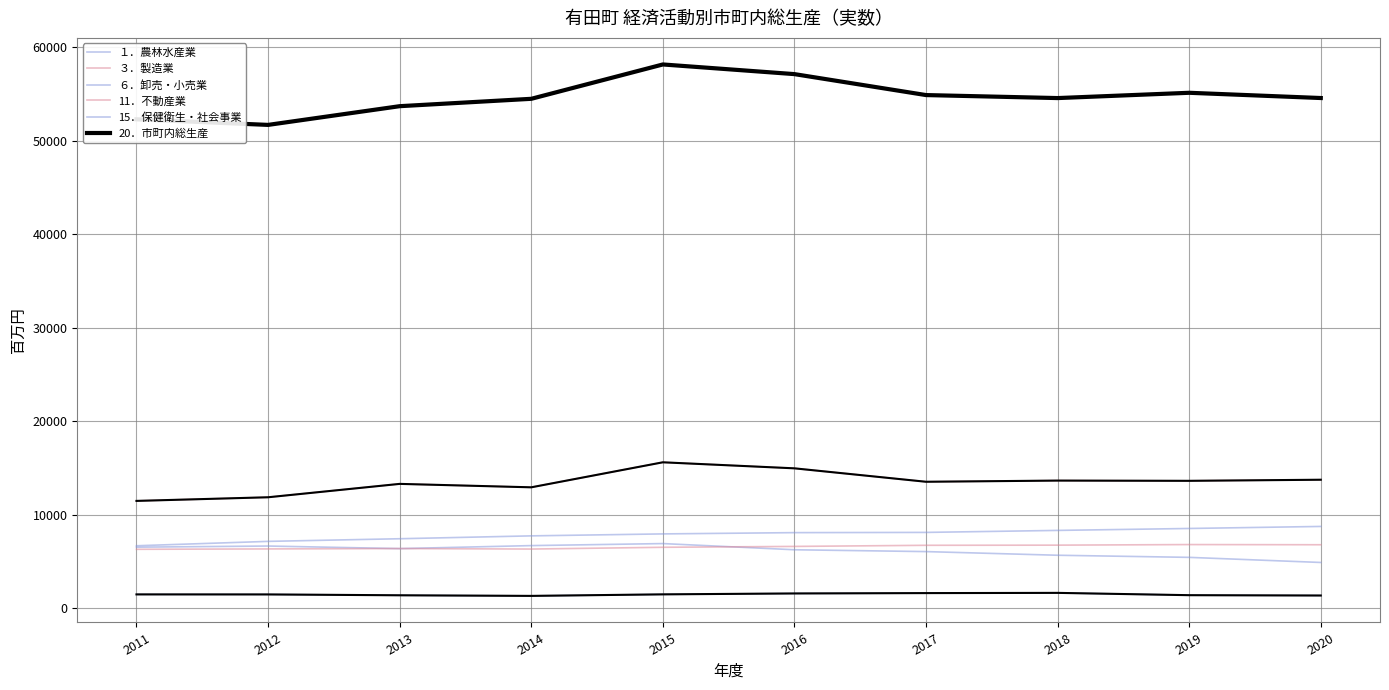

How many lines are shown in the chart?

6